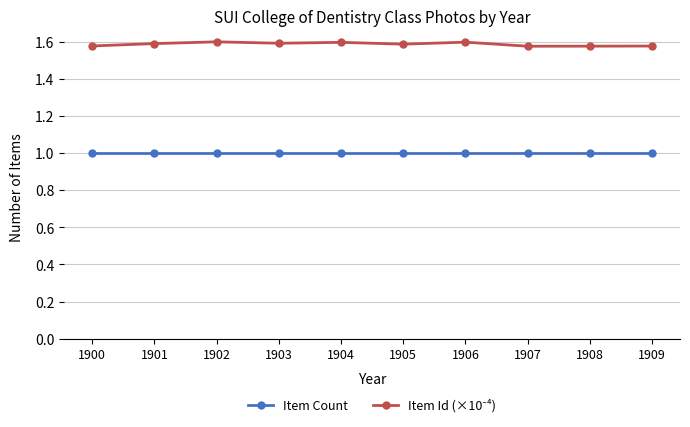

What is the minimum value for Item Count?

1.0